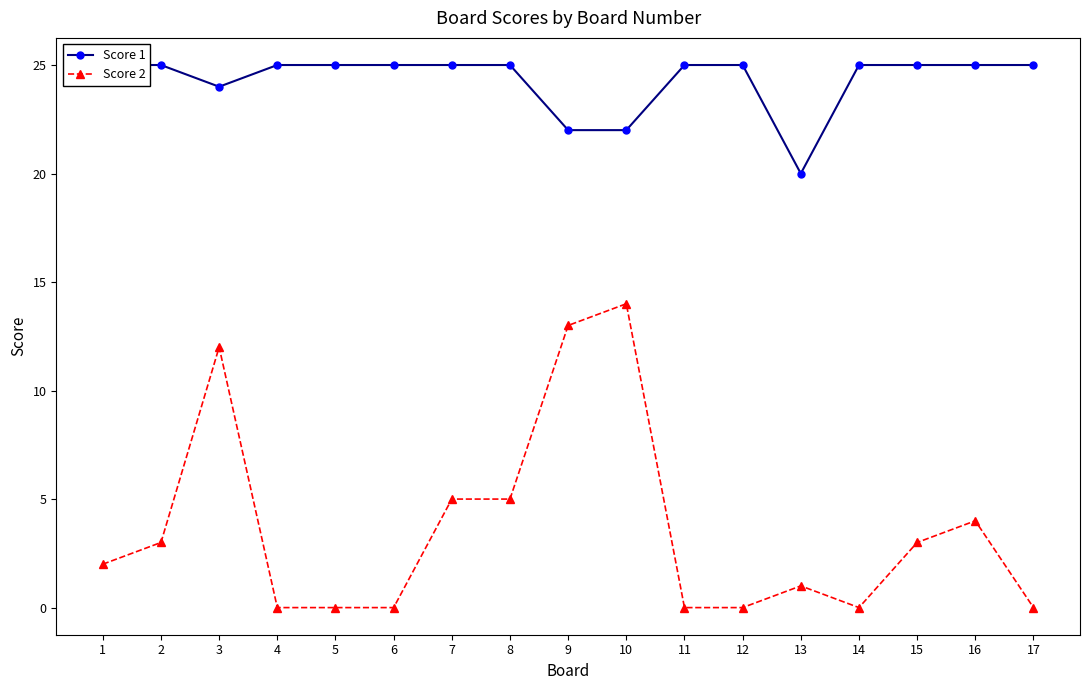

What is the difference between the second highest and minimum values in the Score 1 series?

5